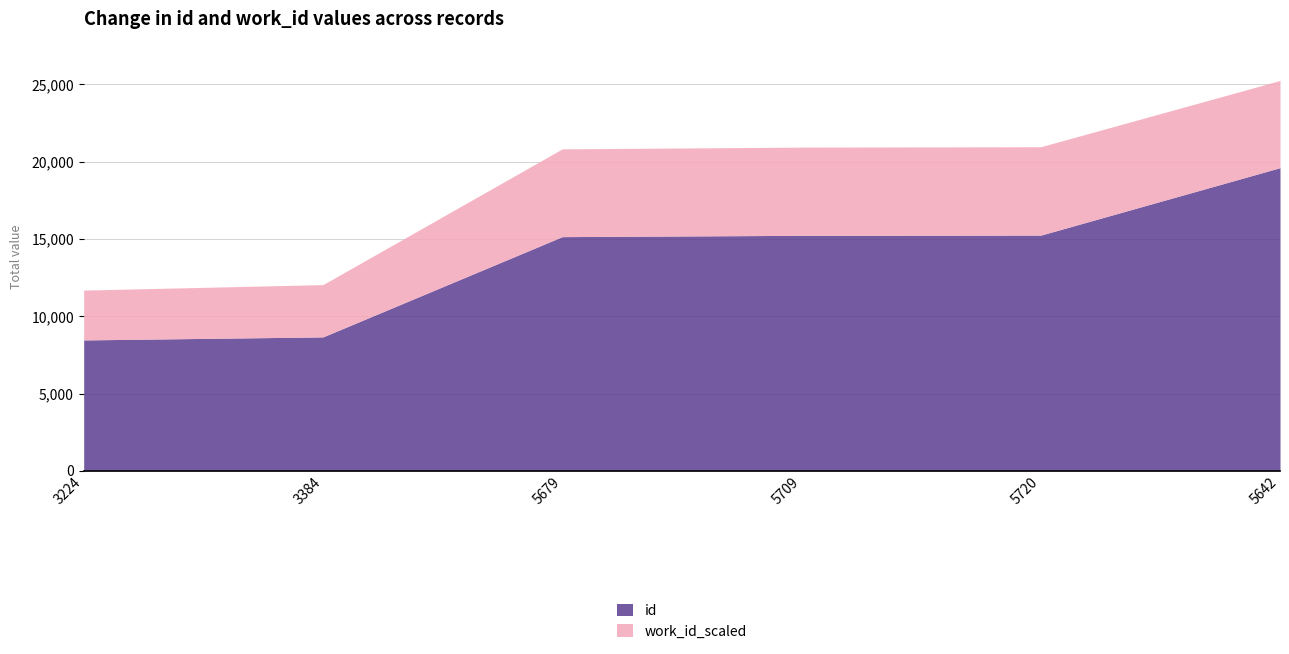

In work_id_scaled, how many points are higher than both neighbors (excluding endpoints)?

1